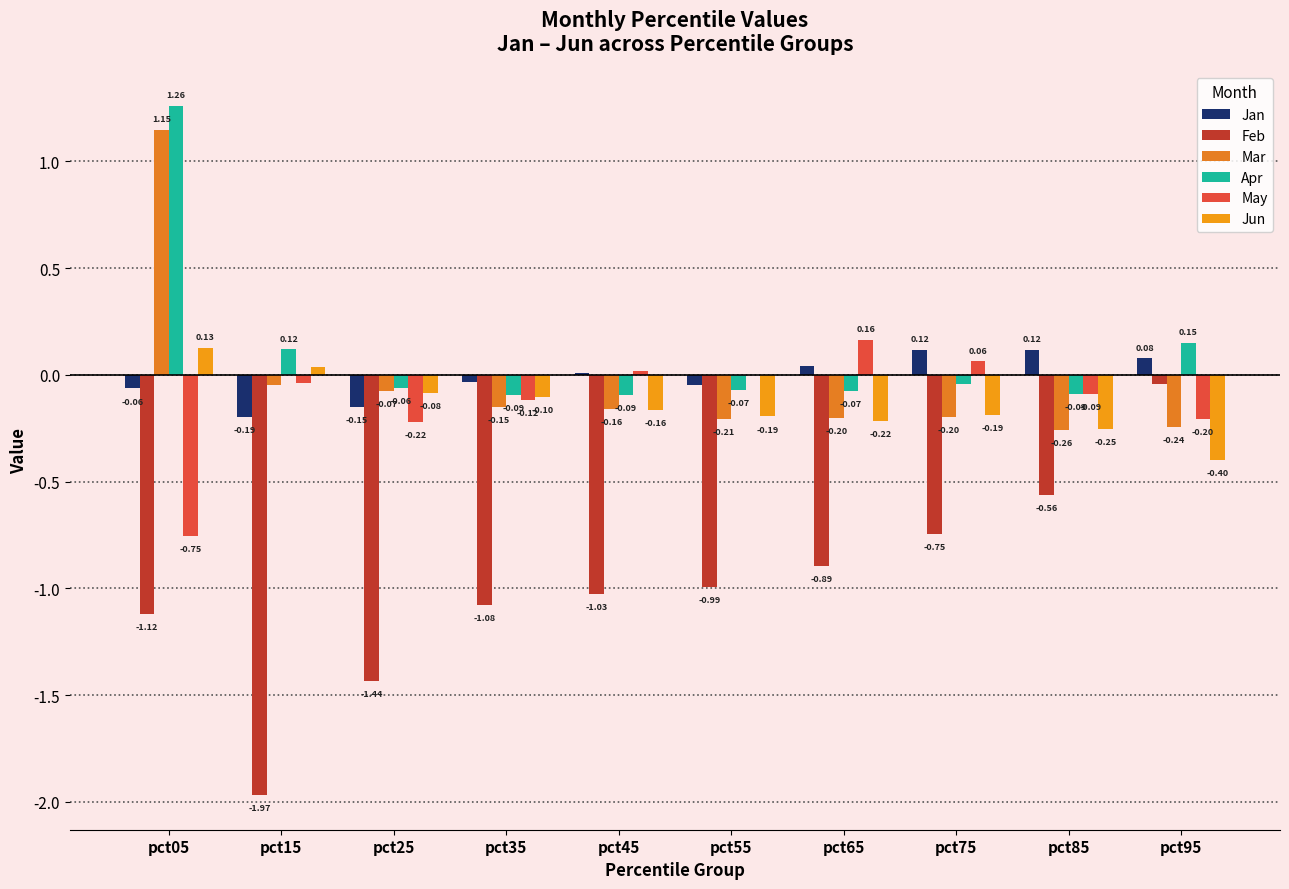

How many values in the Apr series exceed 0?

3